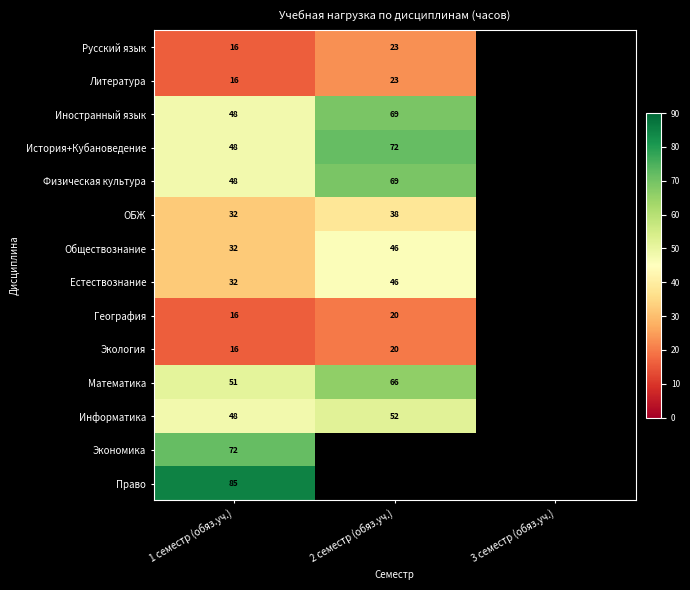

Is it true that Обществознание equals 32 at 1 семестр (обяз.уч.)?

True